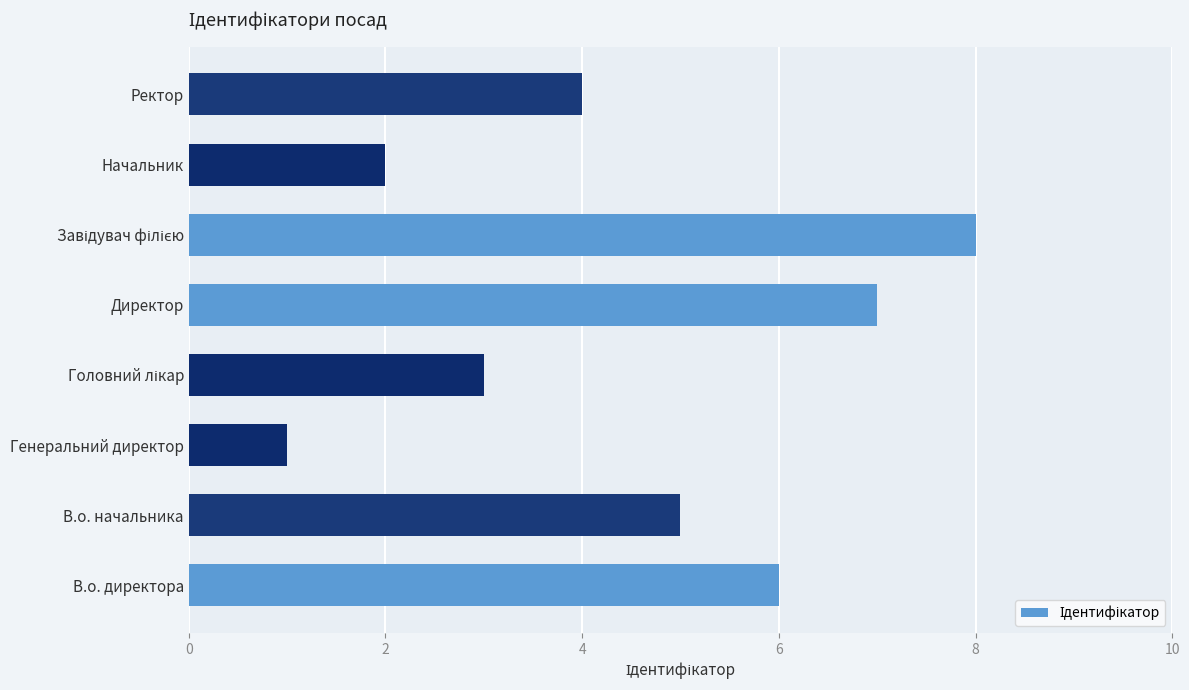

What is the maximum value shown in the chart?

8